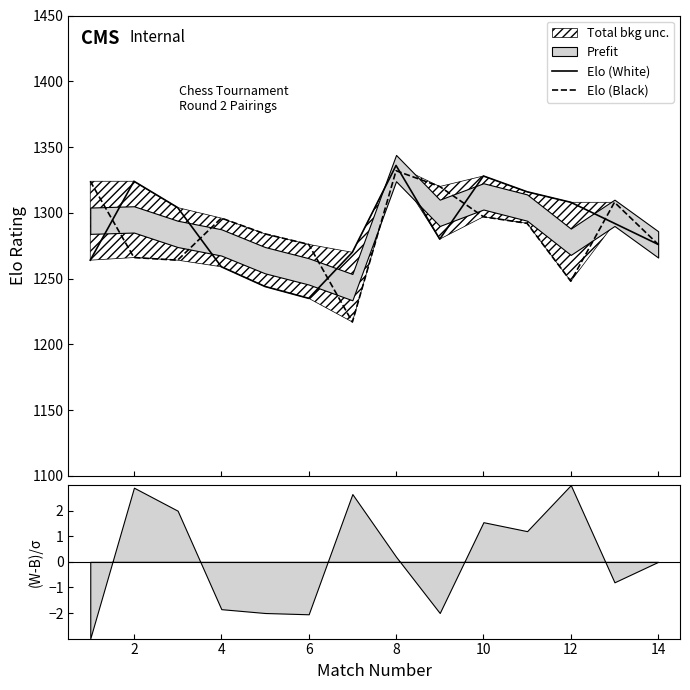

Rank the series by their average value, from lowest to highest.

Elo (Black), Elo (White)